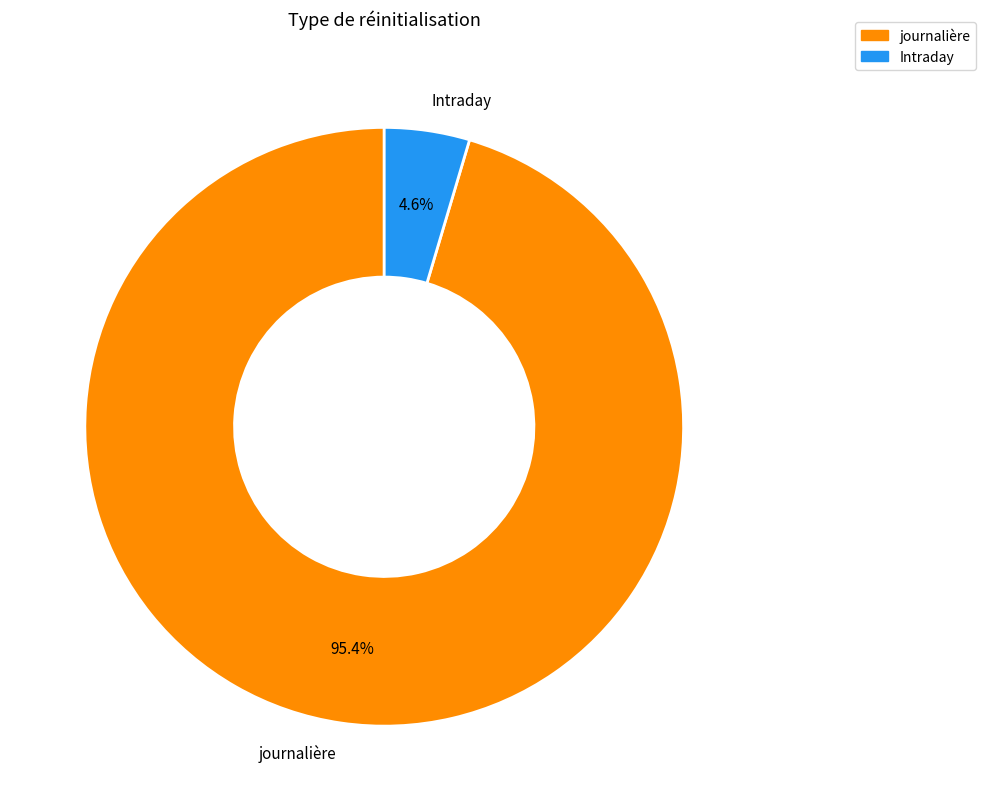

What is the smallest slice in the pie chart?

Intraday